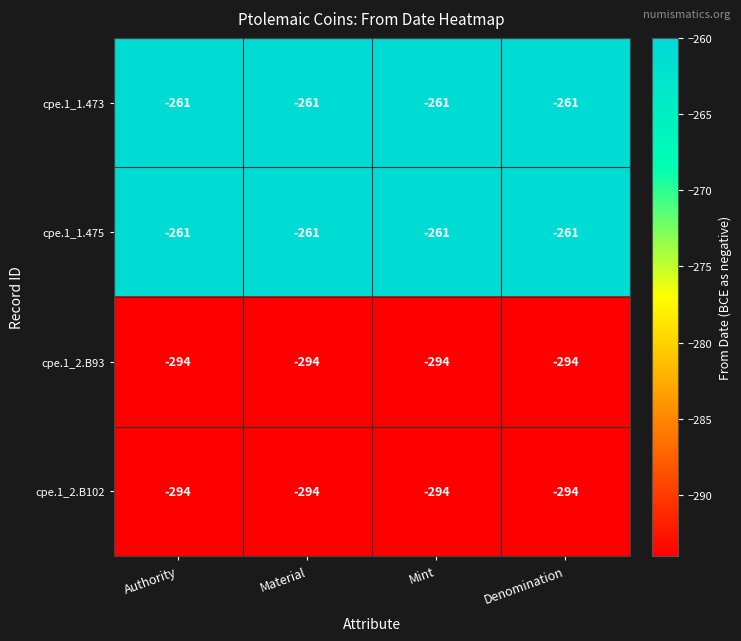

The cpe.1_2.B93 series shows -294 at Material. True or false?

True